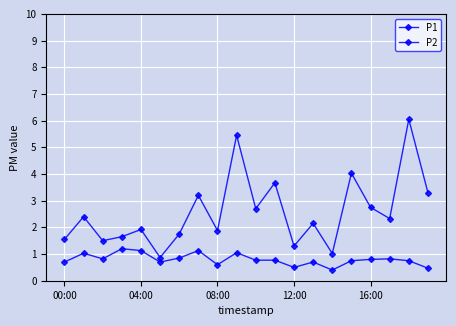

What is the maximum value for P2?

1.2